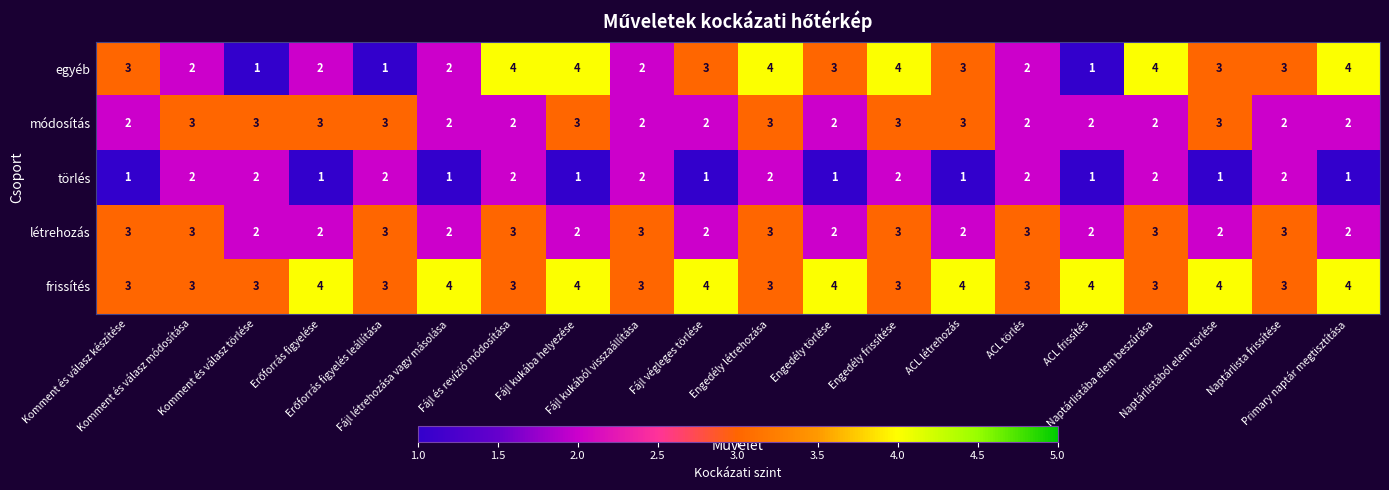

Count the létrehozás values in the range 2 to 3.

20